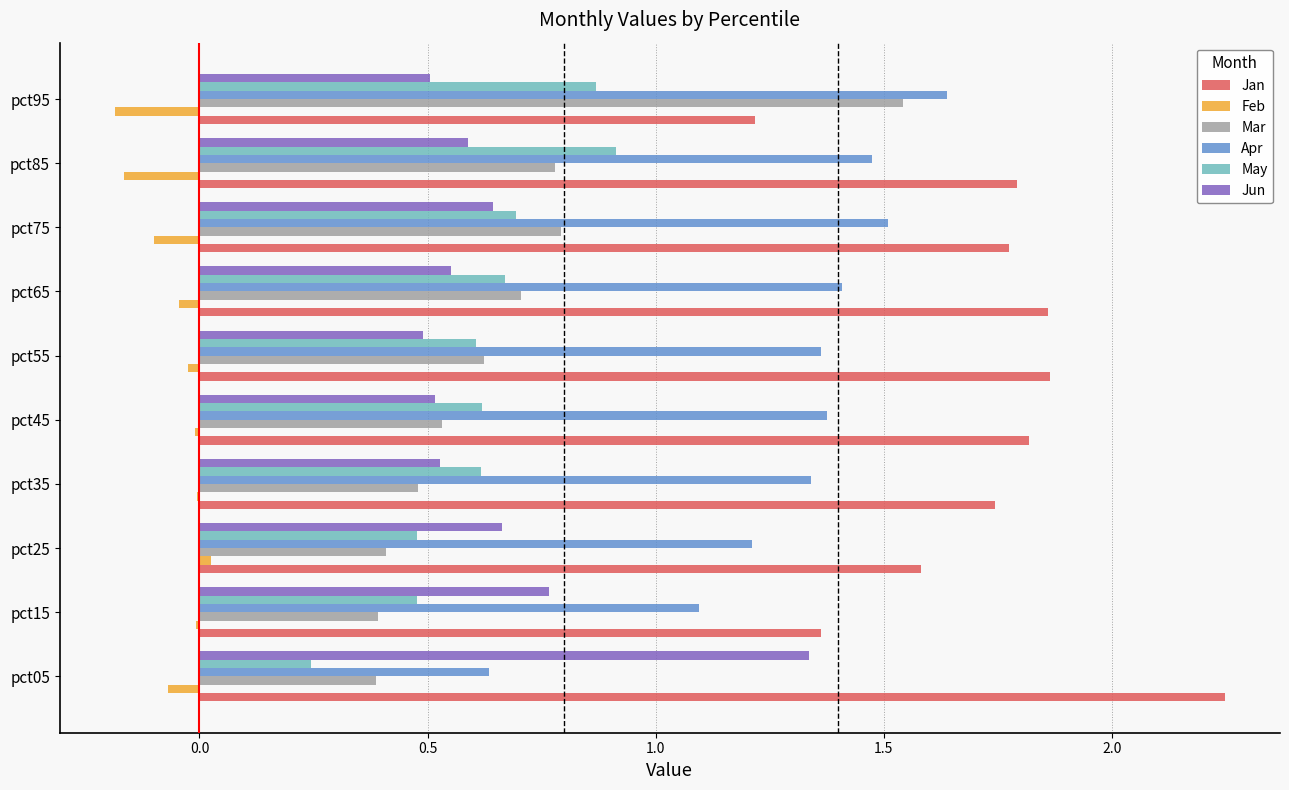

Which series has the widest spread of values?

Mar